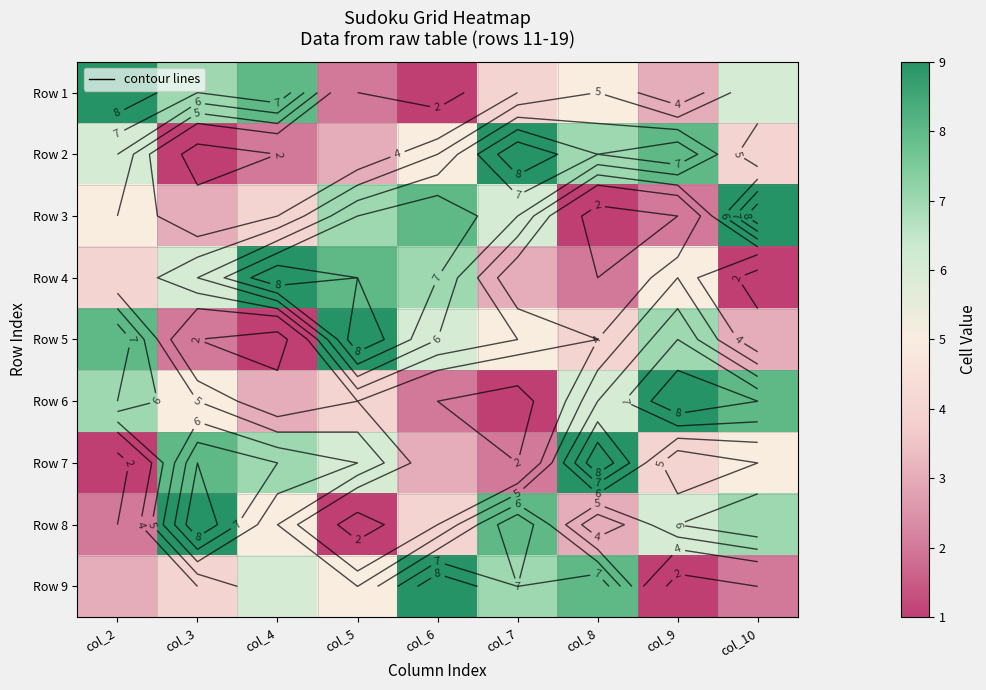

What is the average value of the Row 2 series?

5